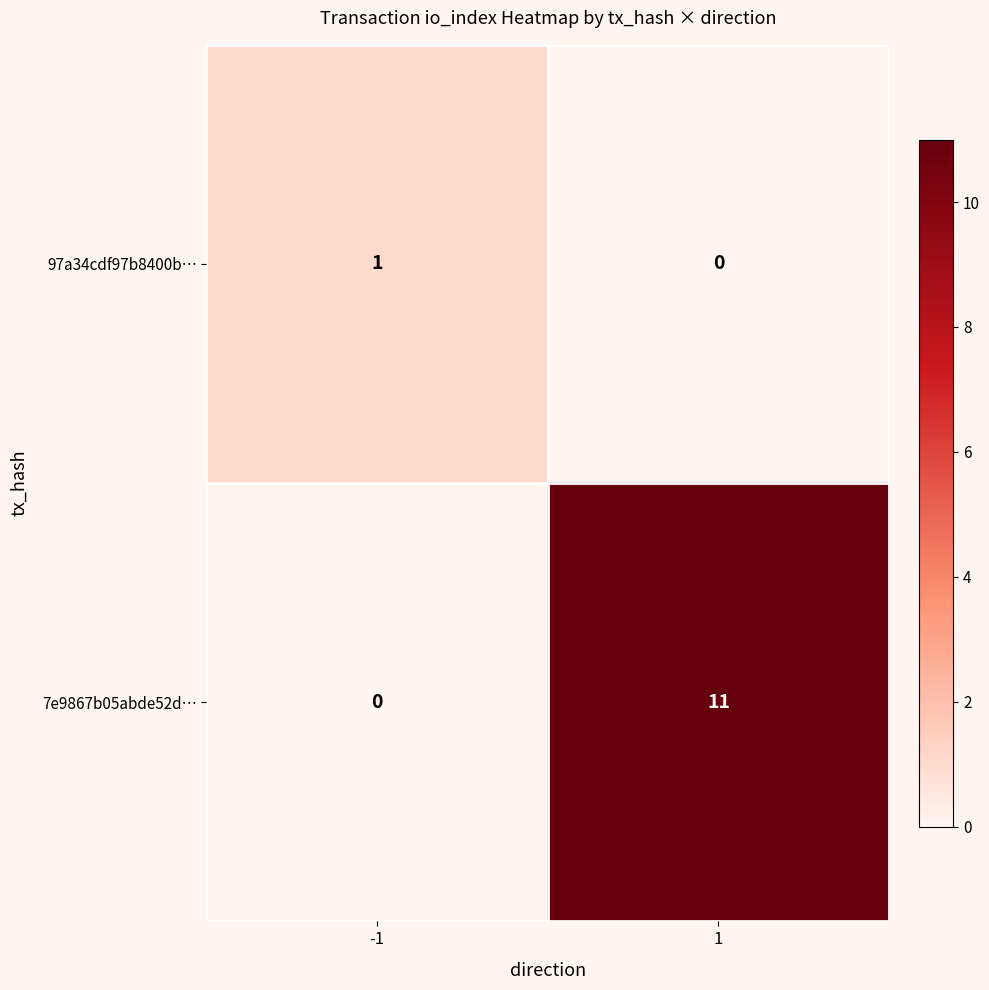

List the series in order of their peak value, highest first.

7e9867b05abde52d…, 97a34cdf97b8400b…